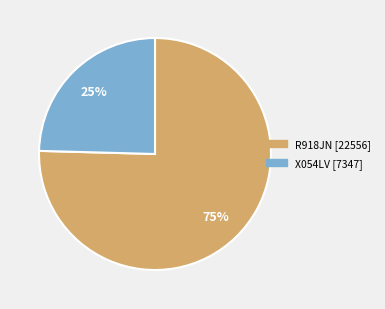

How many segments does this pie chart have?

2